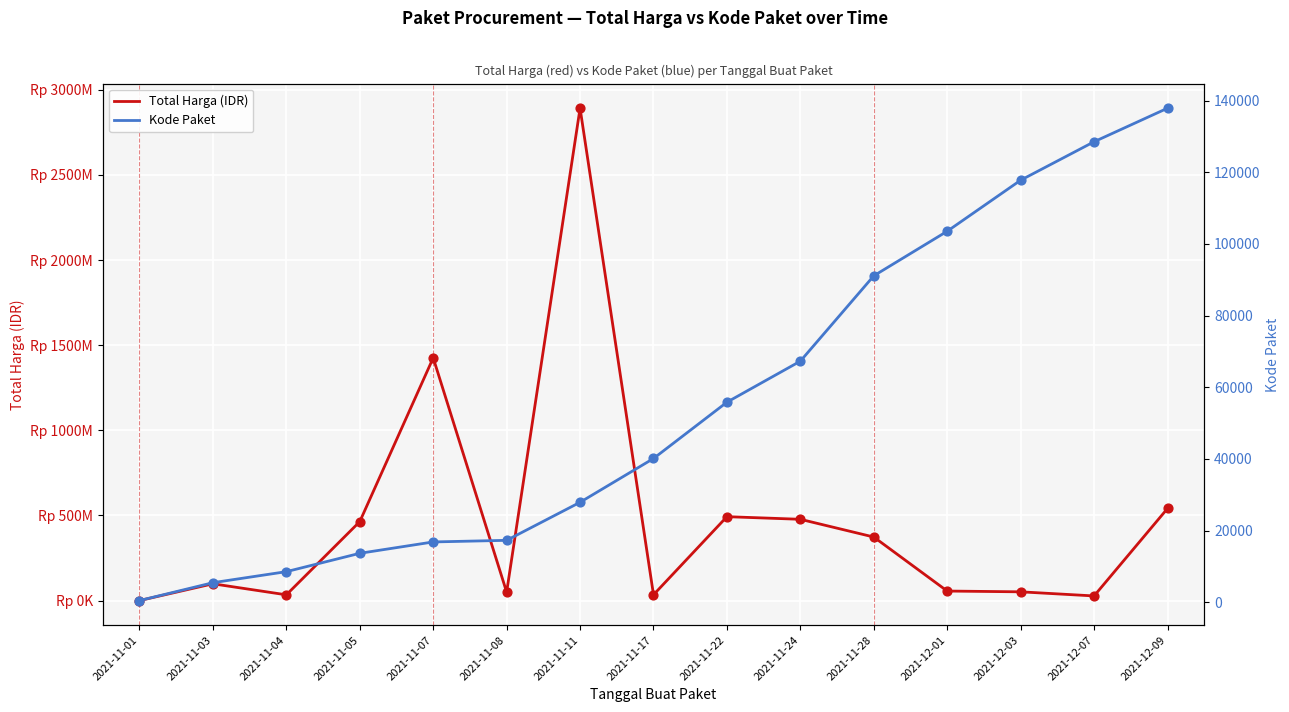

Which series reaches the maximum Y coordinate?

Total Harga (IDR)